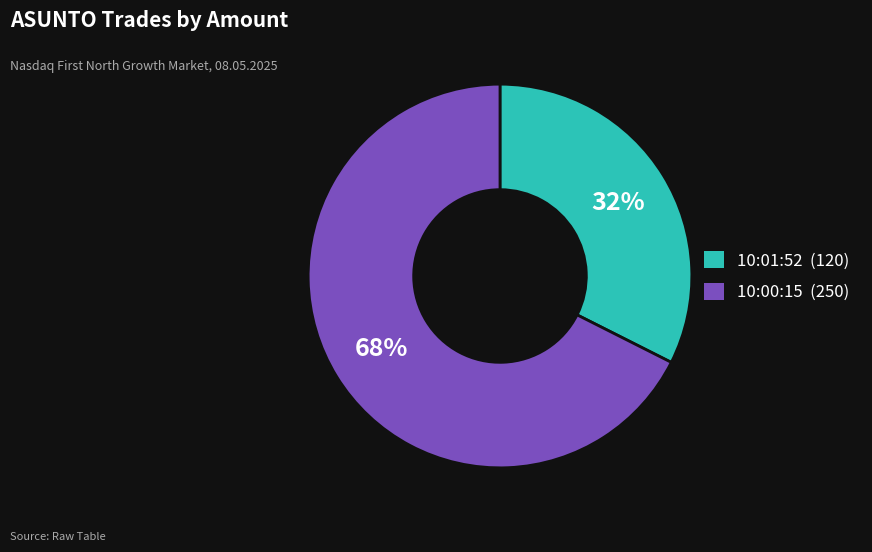

To the nearest percent, what is the combined percentage of 10:01:52 and 10:00:15?

100%